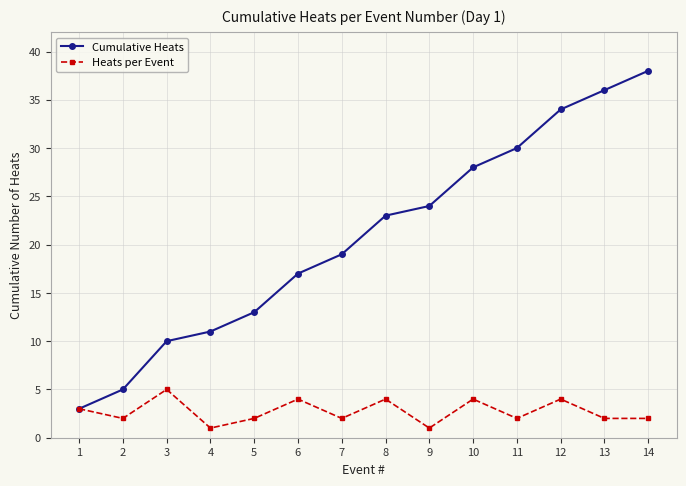

How many lines are shown in the chart?

2